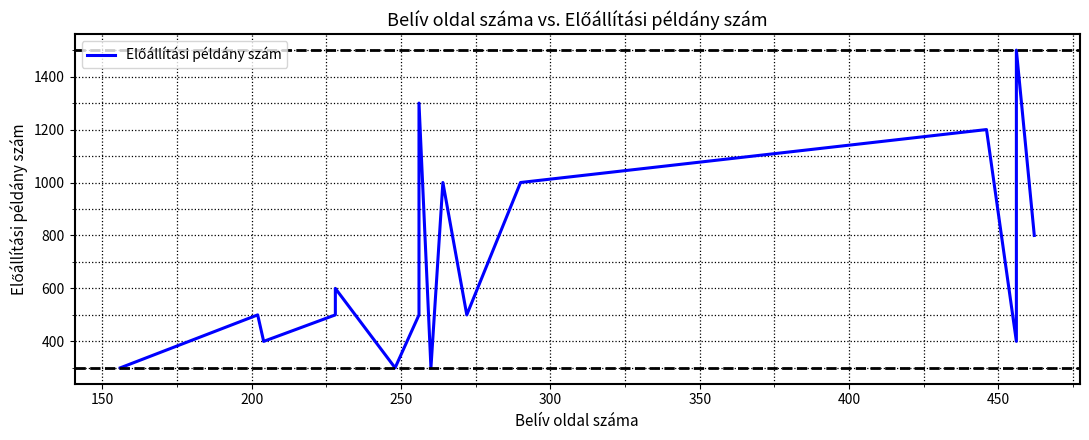

What is the value of the 3rd point from the left?

400